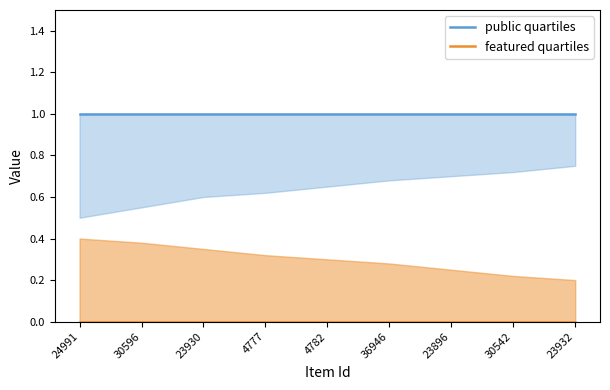

Which series has the largest range (max minus min)?

public quartiles